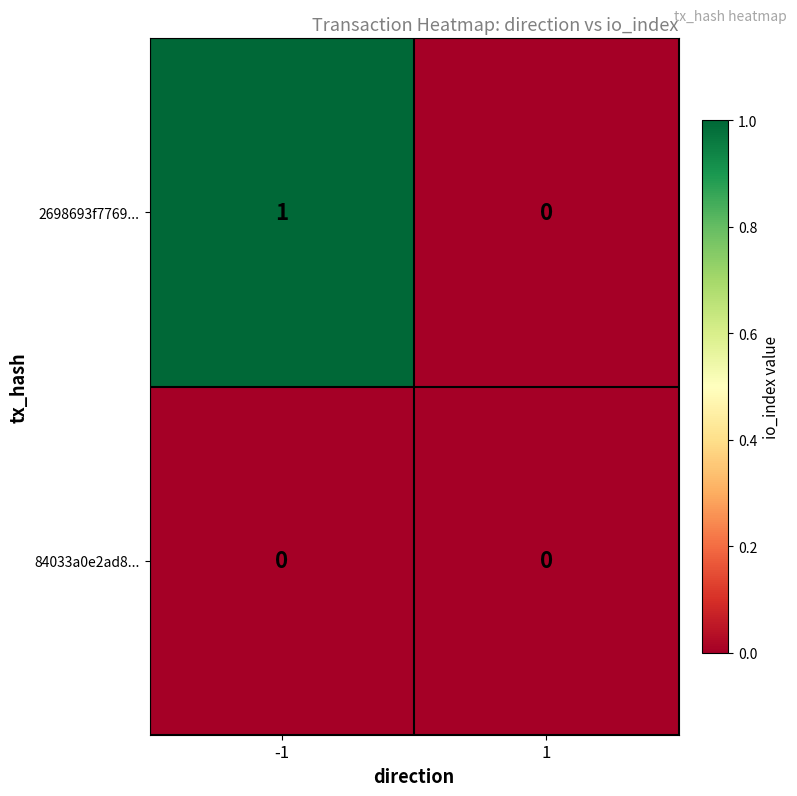

Which series has the largest range (max minus min)?

2698693f7769...